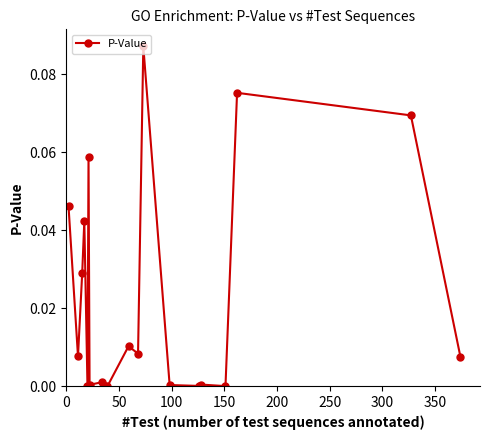

What is the sum of all values?

0.4